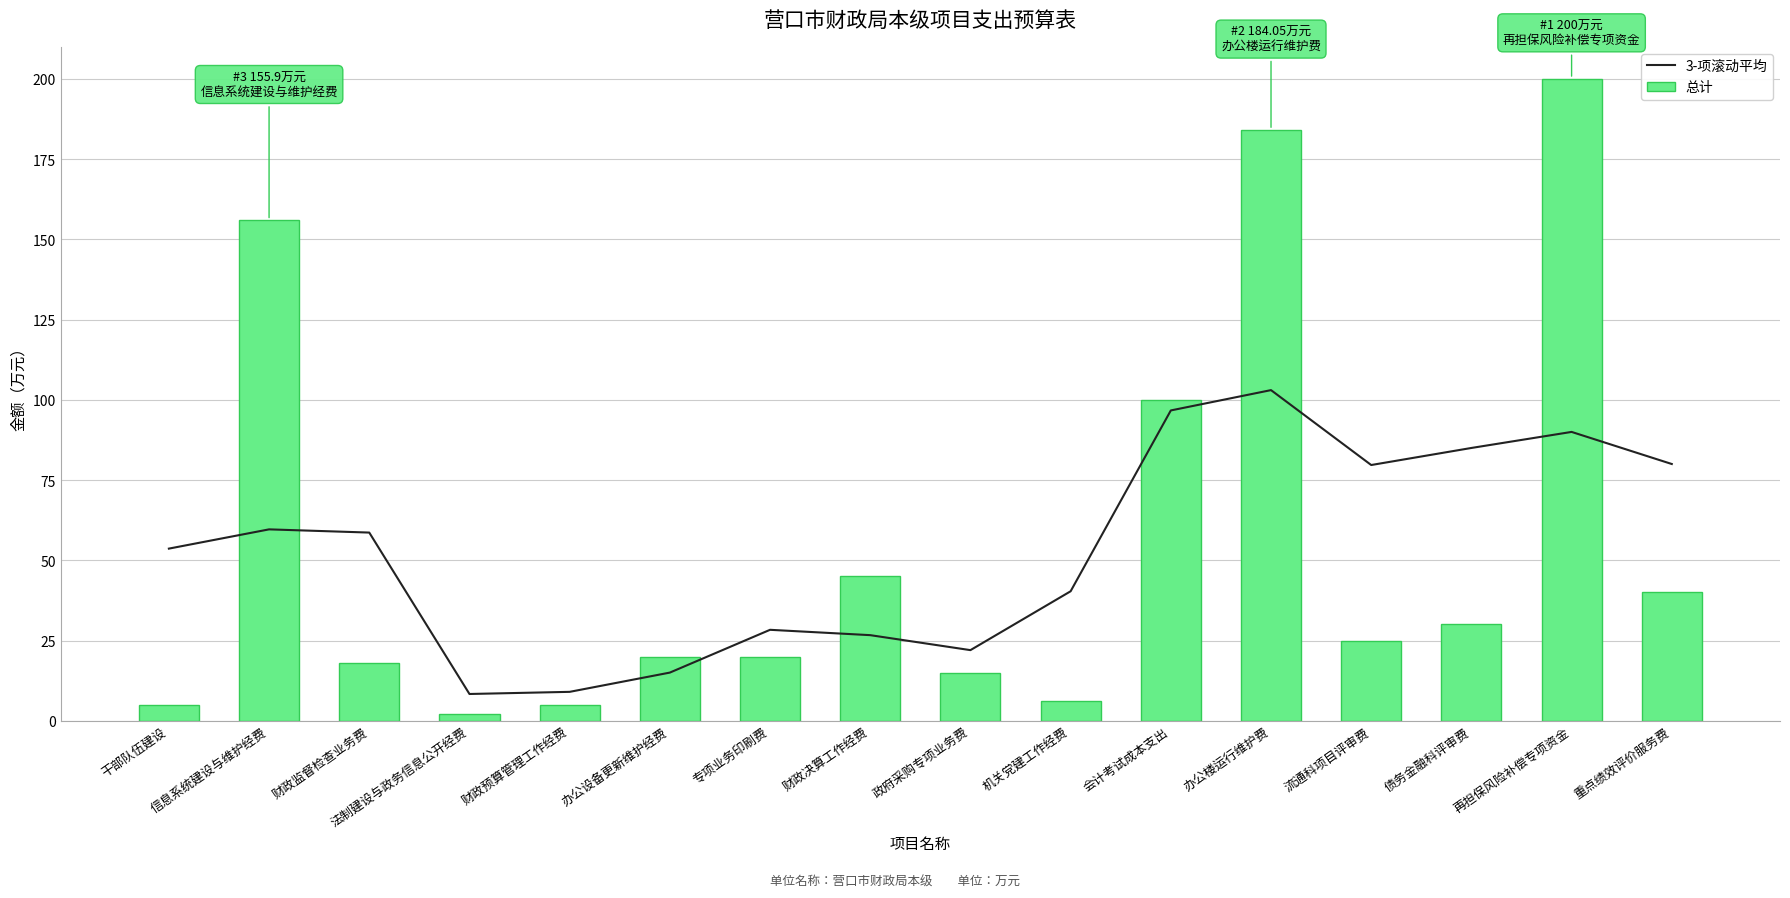

How many distinct data groups are displayed?

2